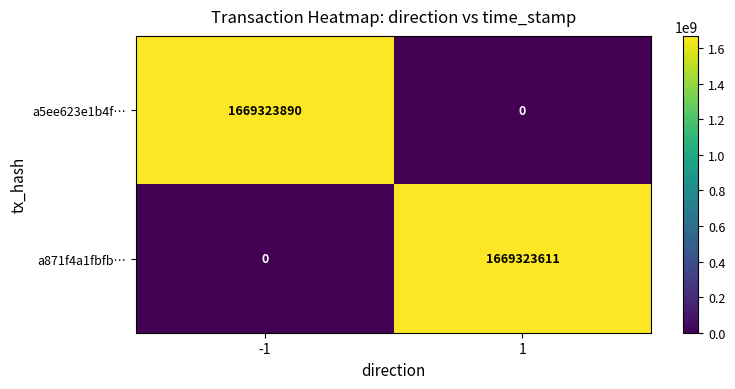

Rank the series by their maximum value, from lowest to highest.

a871f4a1fbfb…, a5ee623e1b4f…